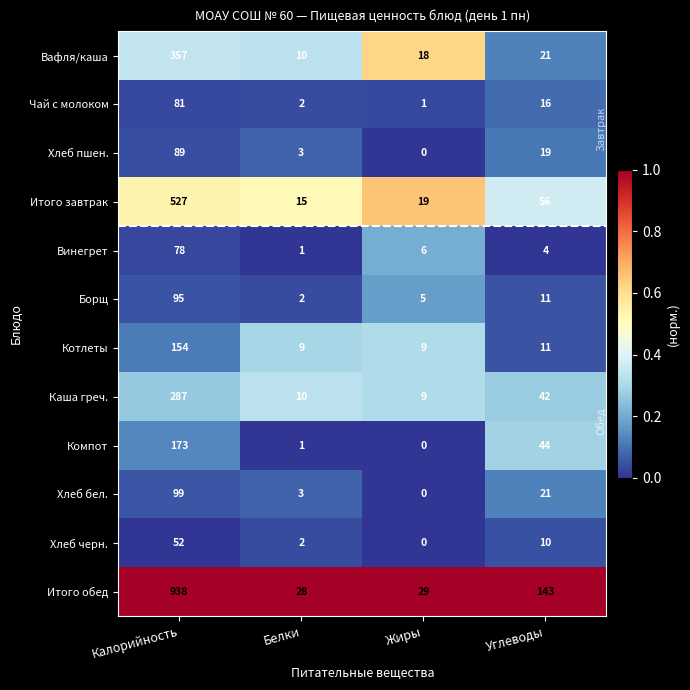

What is the difference between the Компот values at Калорийность and Жиры?

173